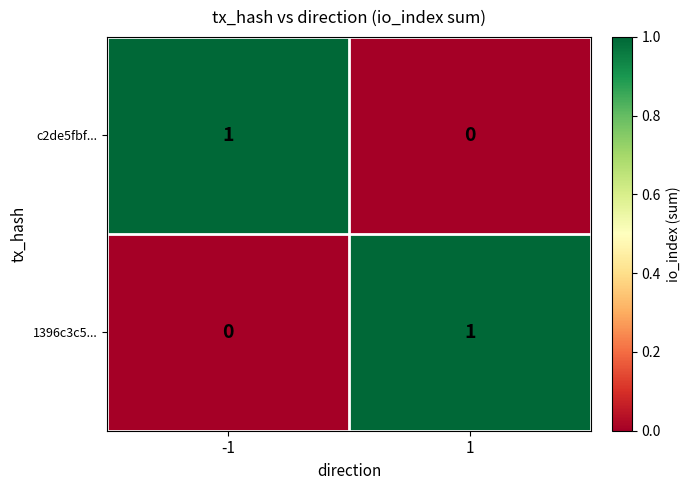

List the labels in order of 1396c3c5... value, largest first.

1, -1